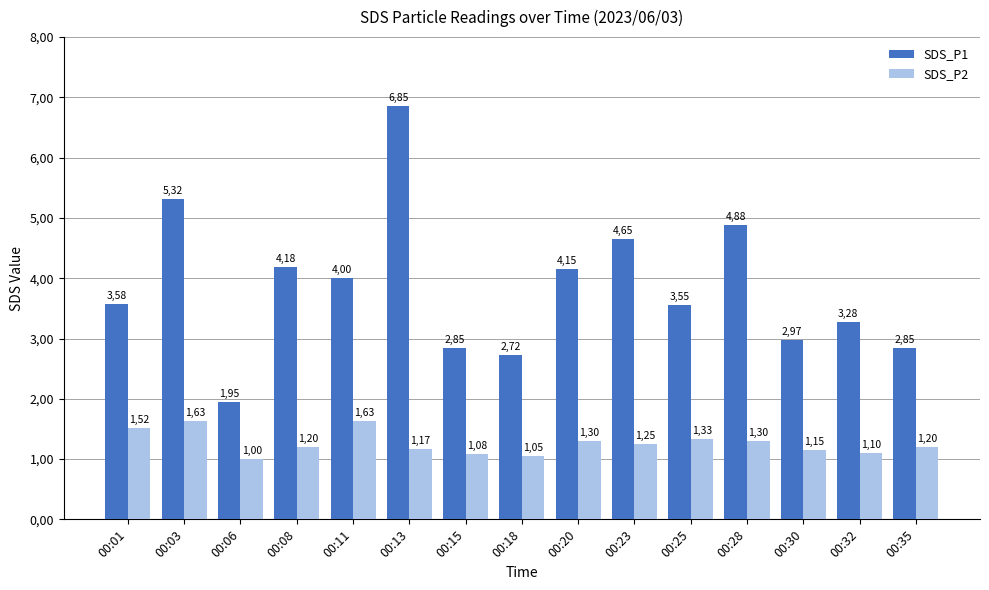

Does the chart contain stacked bars?

No